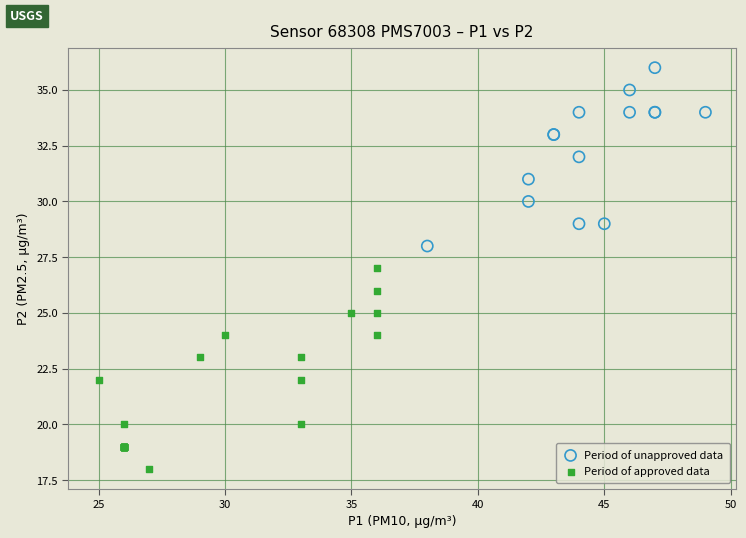

Which series contains the lowest Y value?

Period of approved data